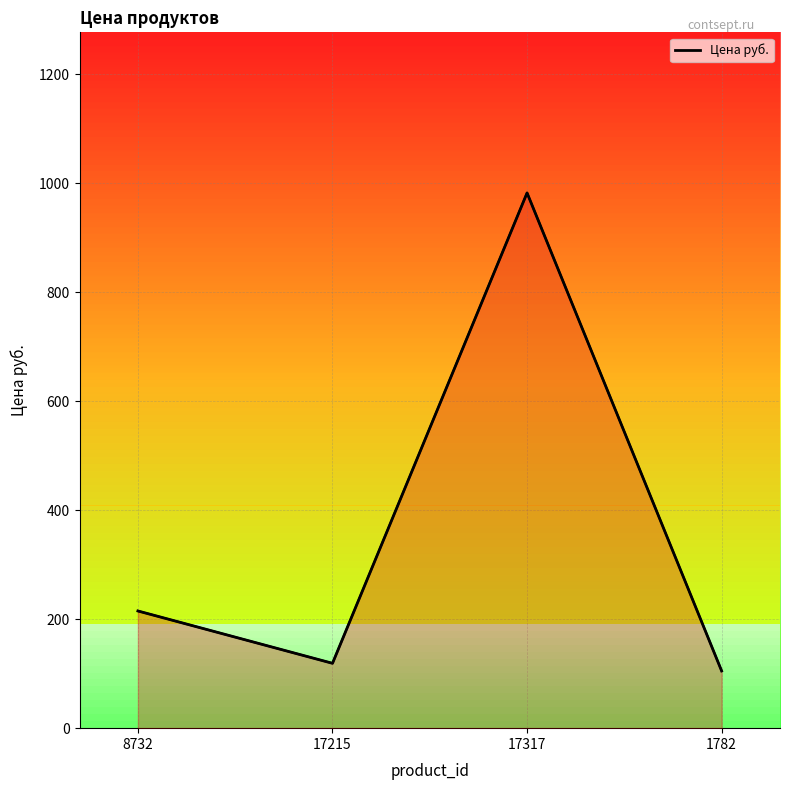

What is the difference between the maximum and minimum values?

877